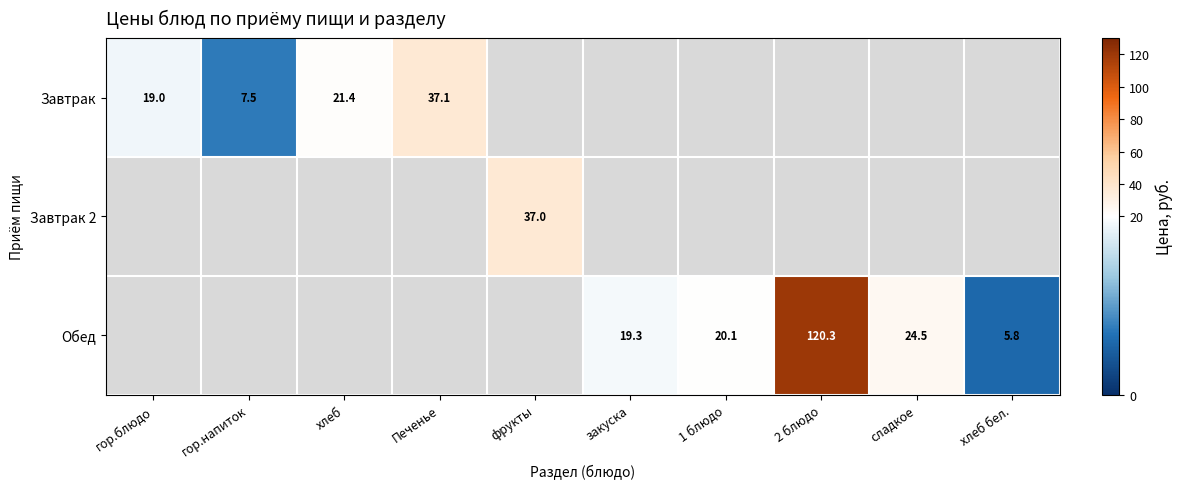

The Обед series shows 19.3 at закуска. True or false?

True